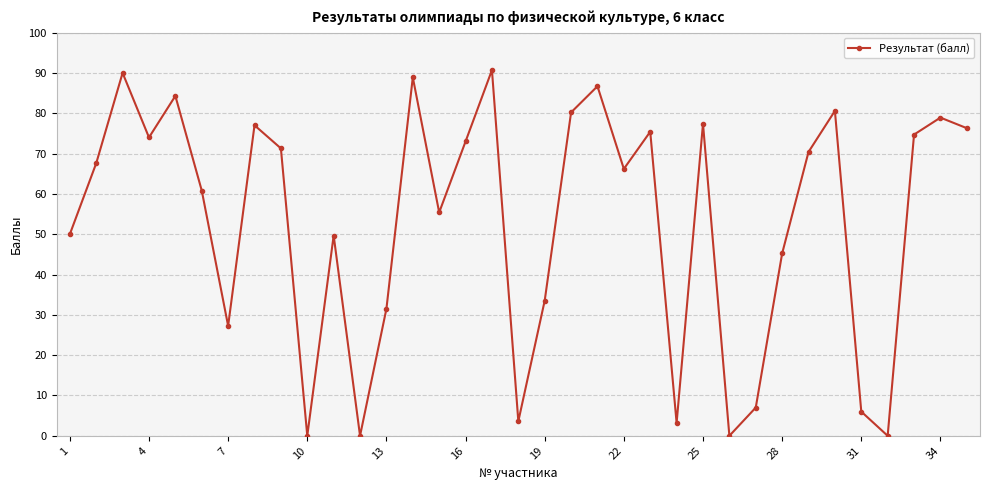

What is the value of the 25th point from the left?

77.4